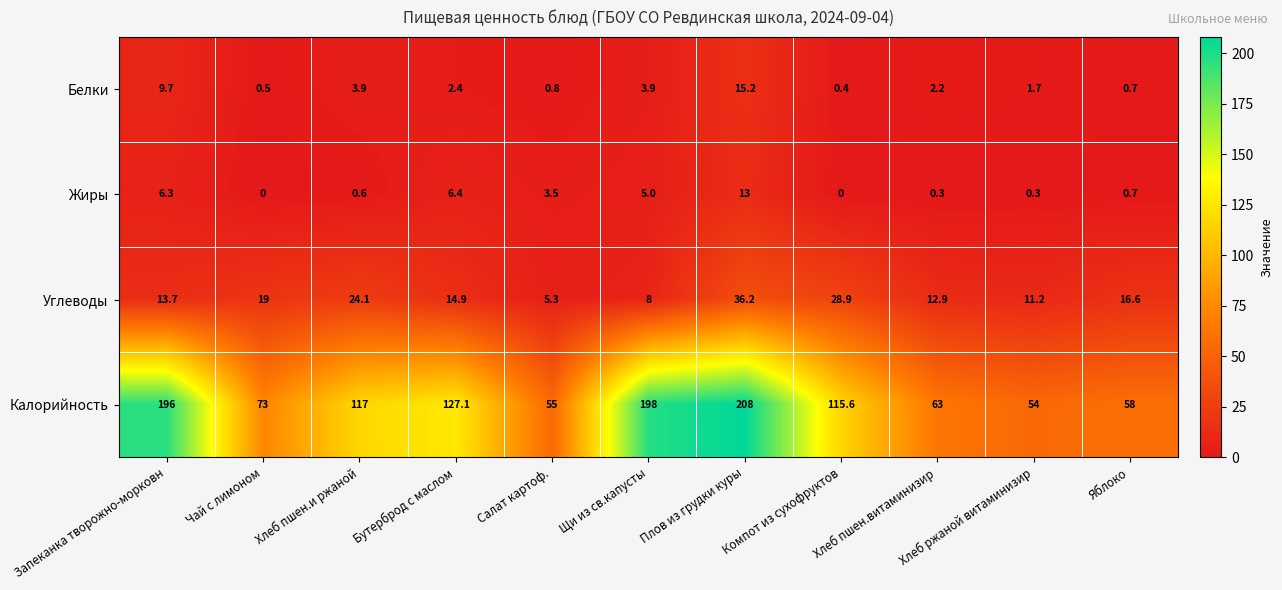

Which series has the largest total across all categories?

Калорийность